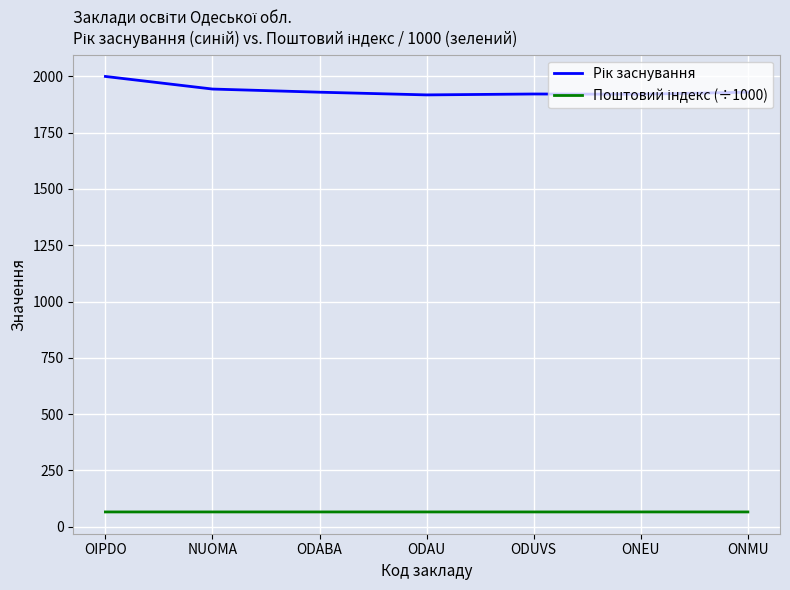

What is the total value across all series at NUOMA?

2009.1